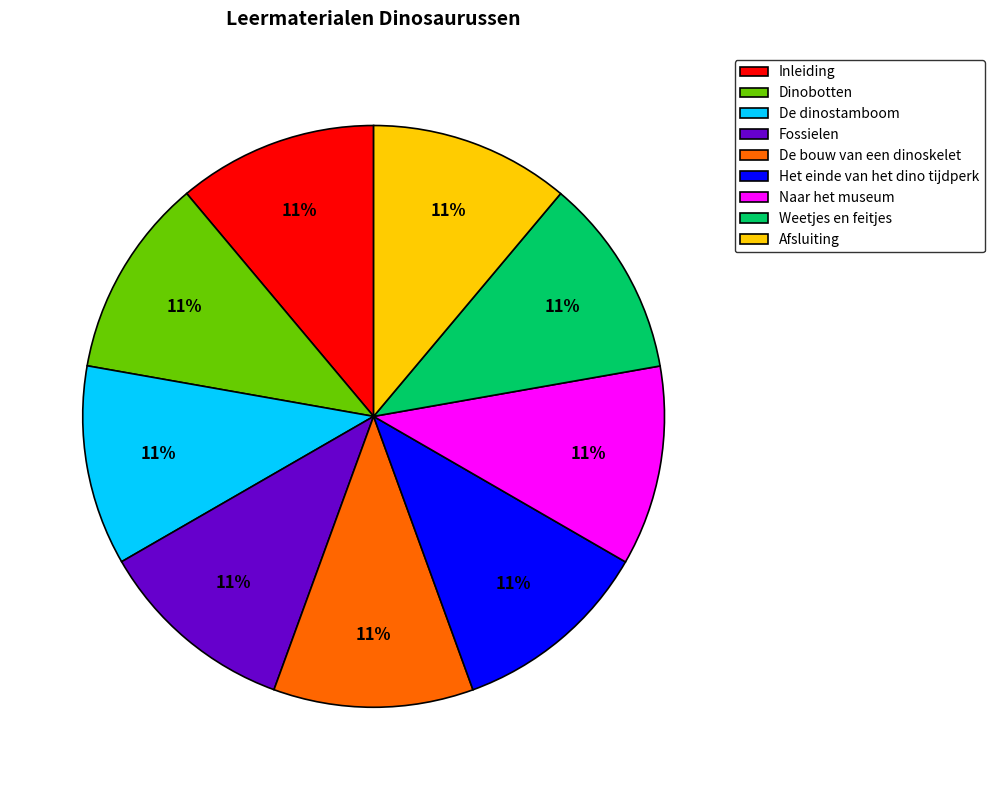

To the nearest percent, what portion does Het einde van het dino tijdperk represent?

11%